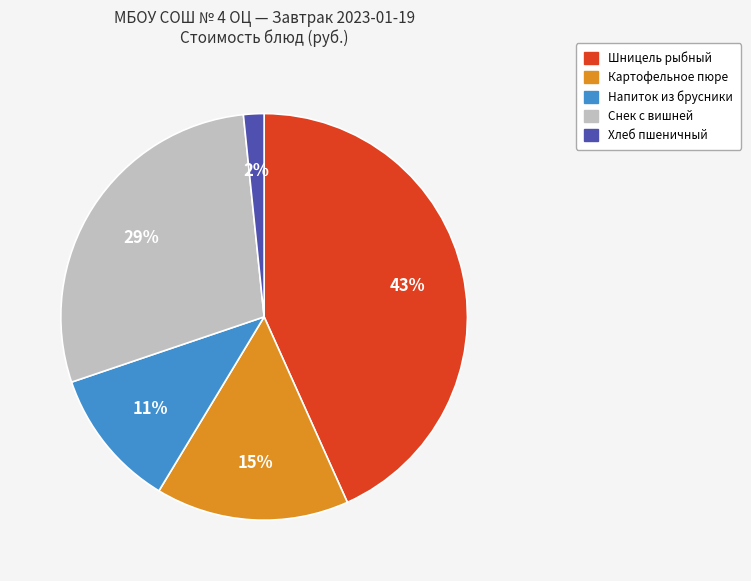

True or false: Картофельное пюре accounts for 3% of the total.

False